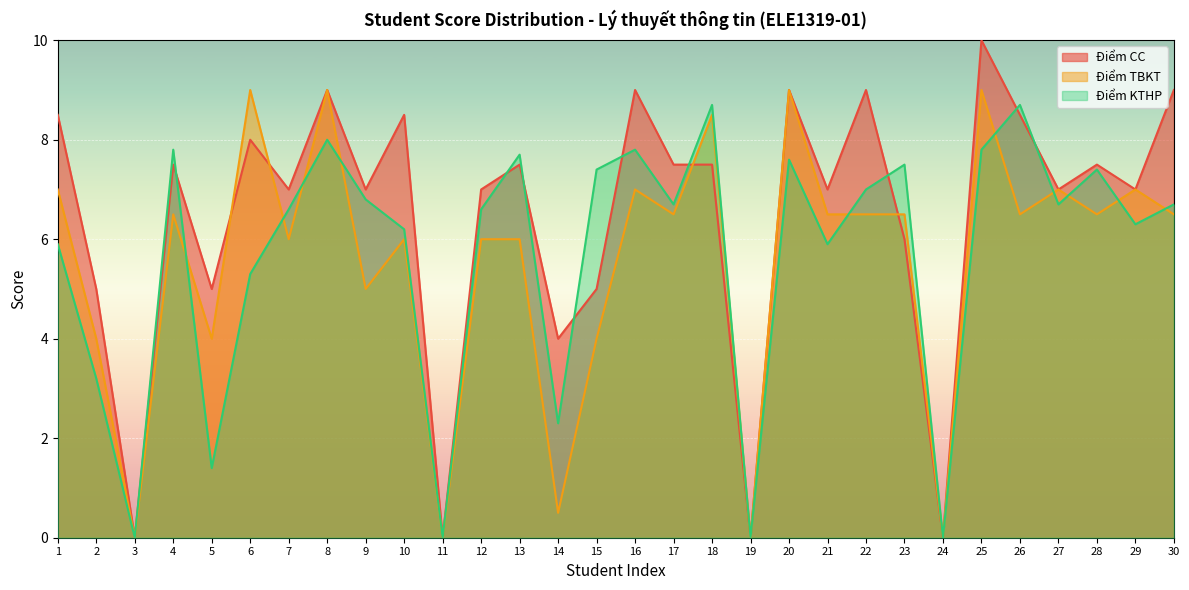

At which category is the sum across all series the highest?

25